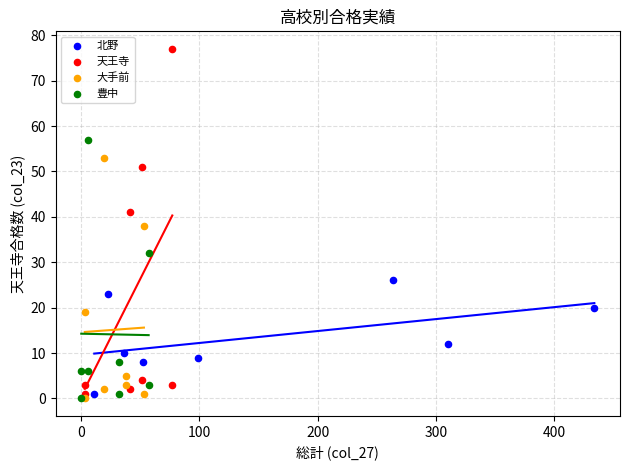

Which series contains the highest Y value?

天王寺